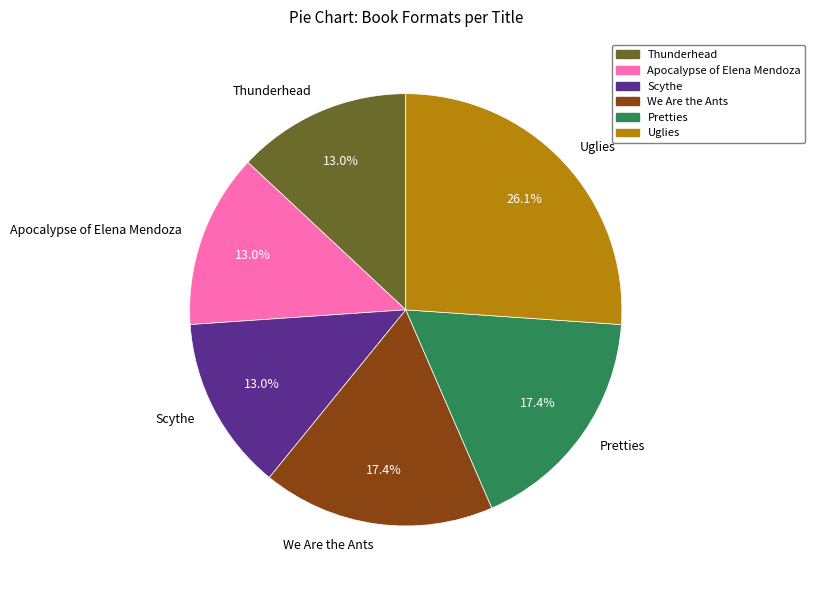

What portion of the pie excludes We Are the Ants?

82.6%